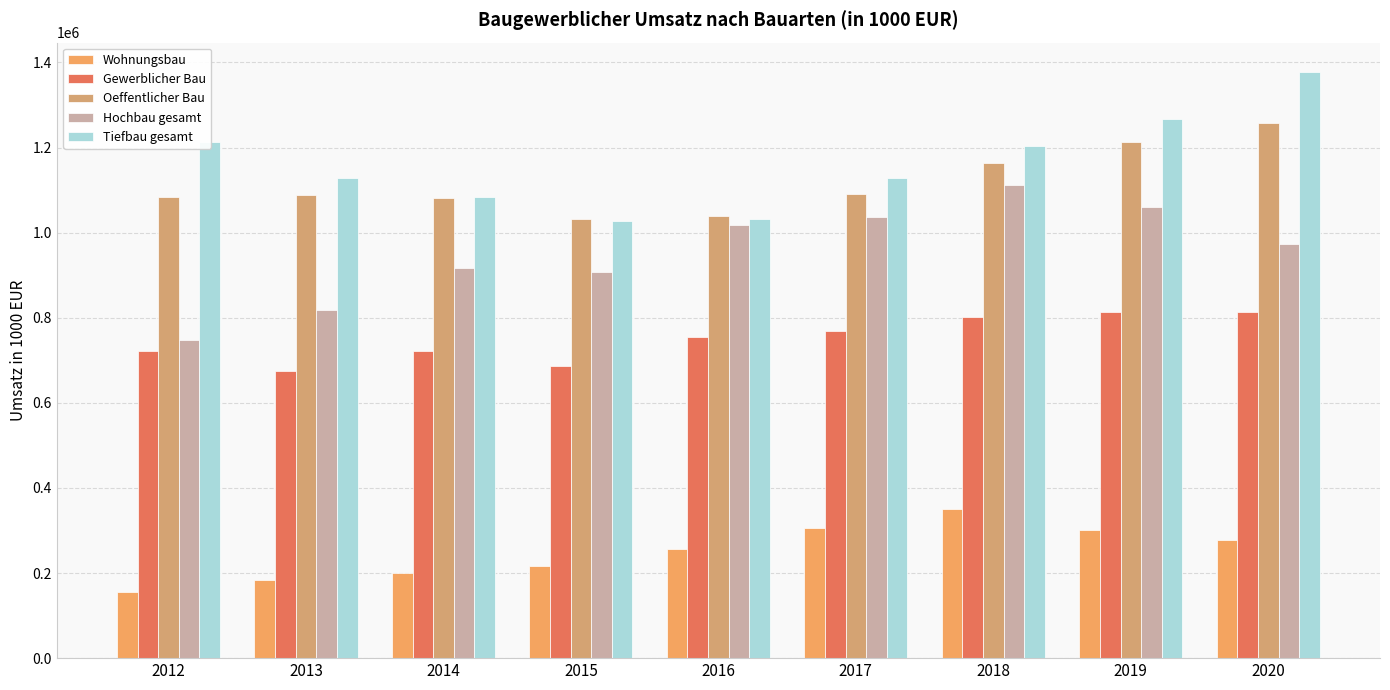

True or false: Hochbau gesamt has a value of 1786740.2 at 2017.

False